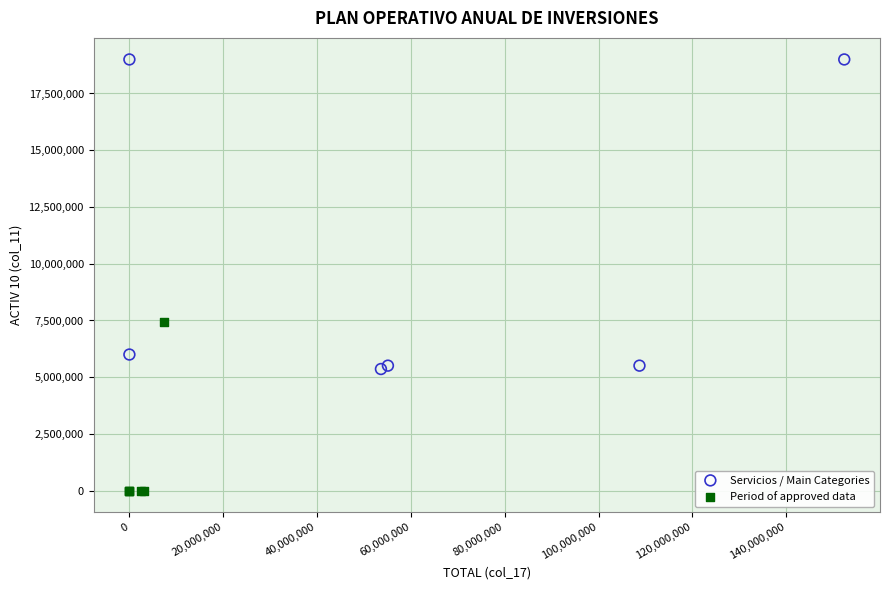

Which series contains the lowest Y value?

Period of approved data